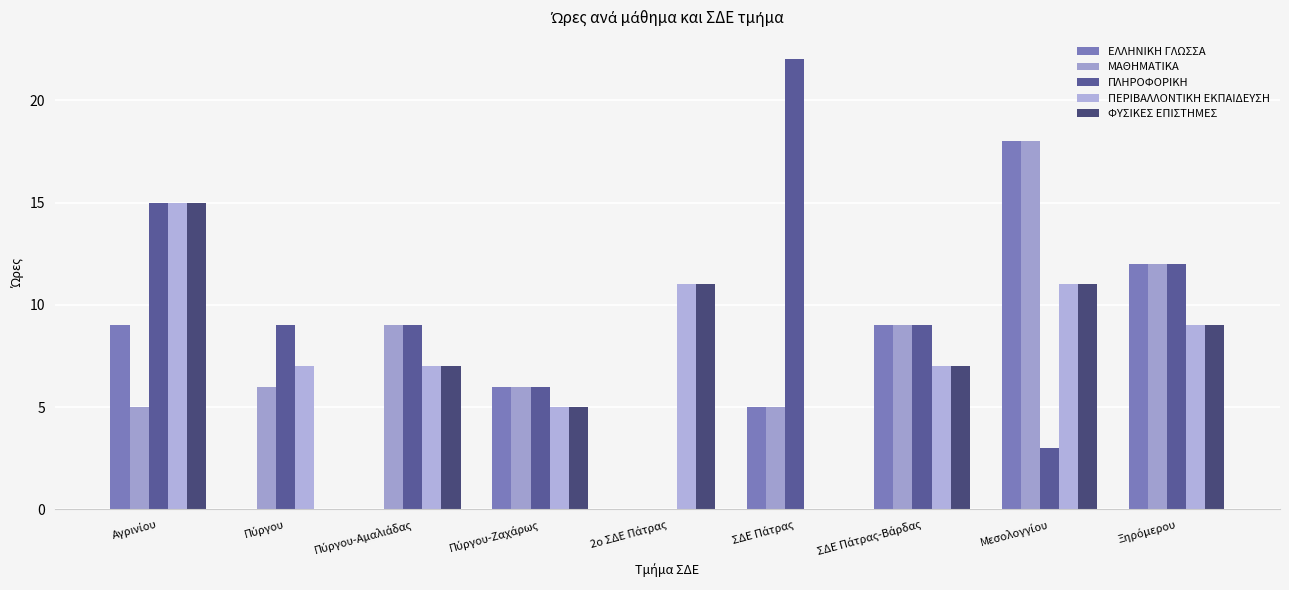

Does the chart contain stacked bars?

No